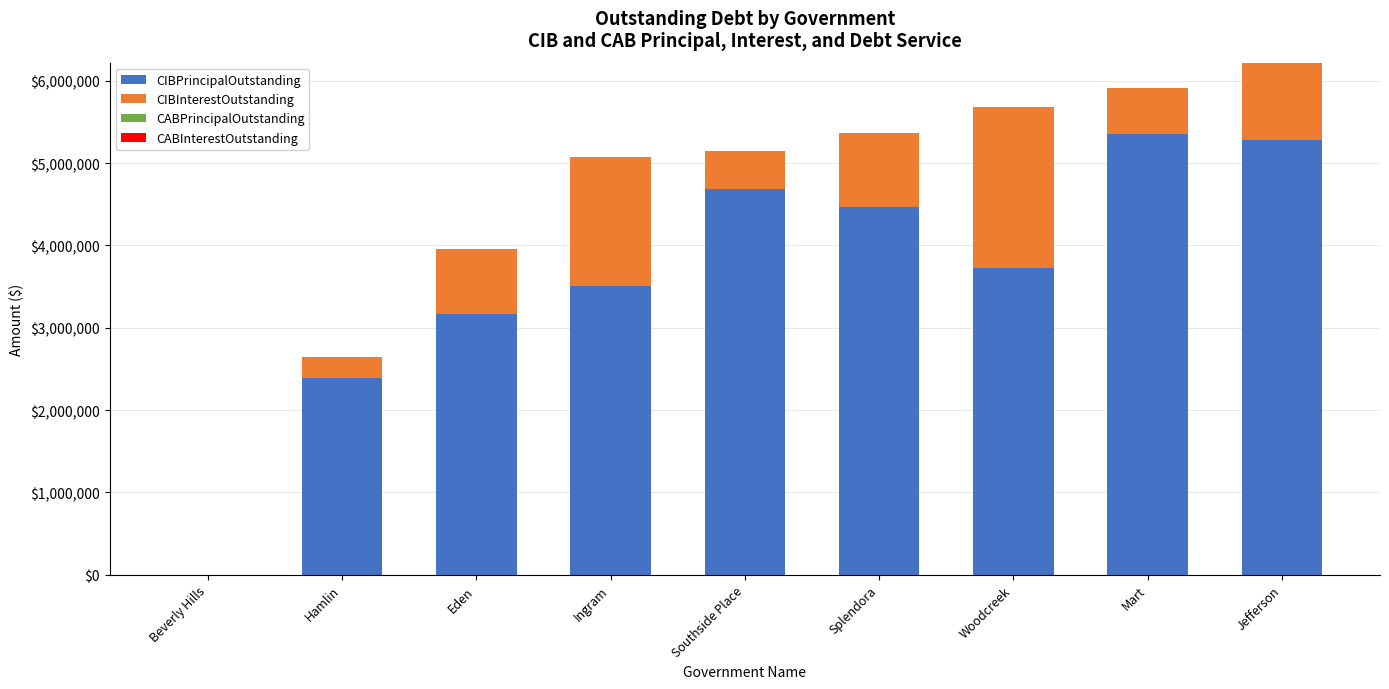

How many distinct data groups are displayed?

2